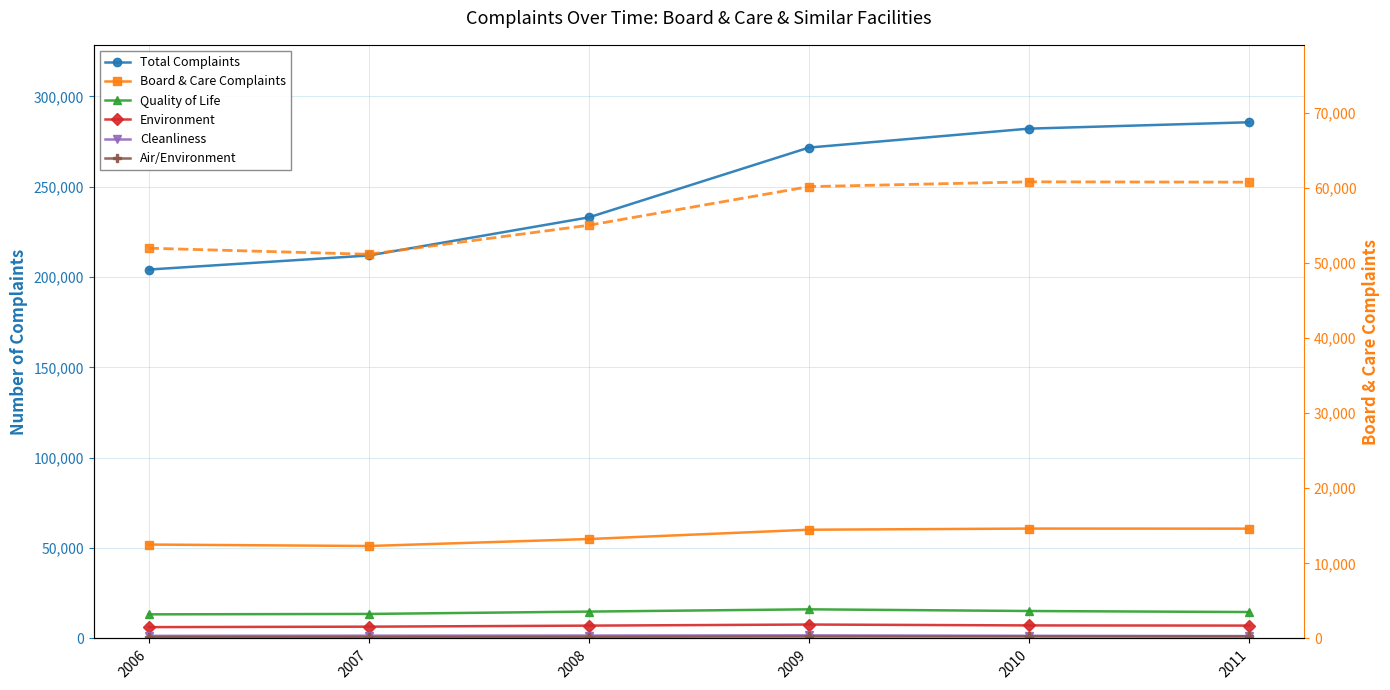

At which category does the chart reach its peak across all series?

2011